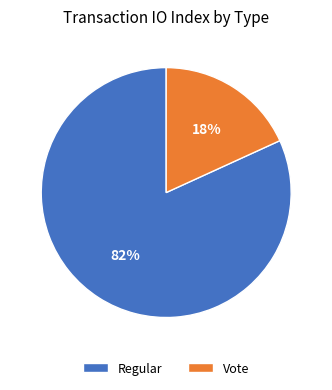

To the nearest percent, what percentage of the pie is Vote?

18%